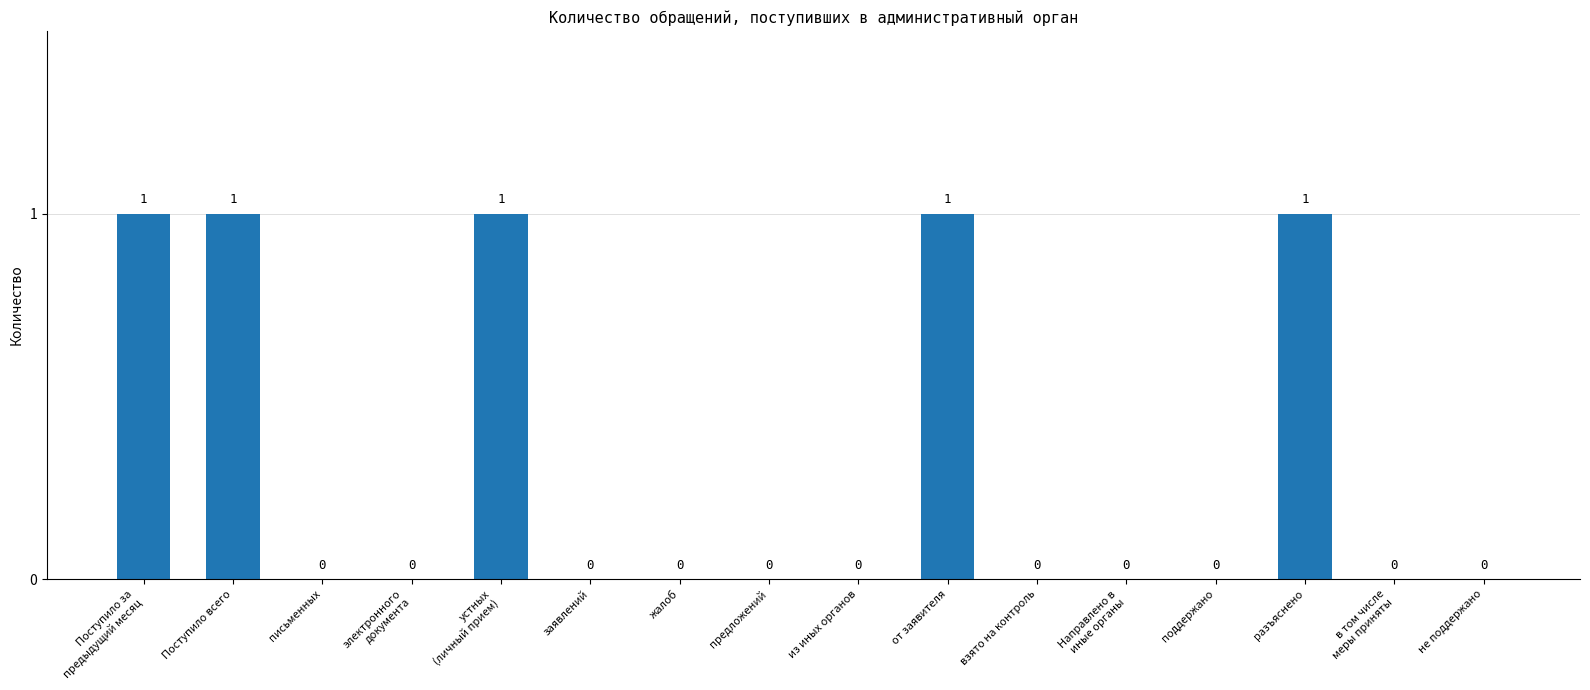

Does the chart contain stacked bars?

No